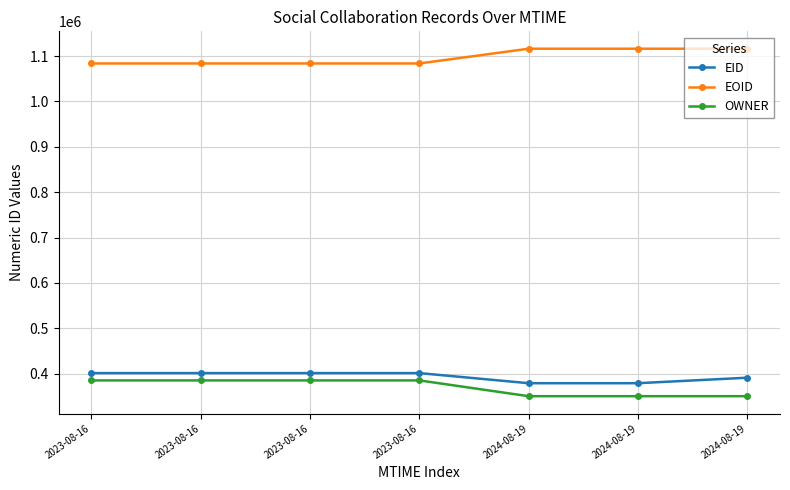

At 2024-08-19, list the series in order from smallest to largest.

OWNER, EID, EOID